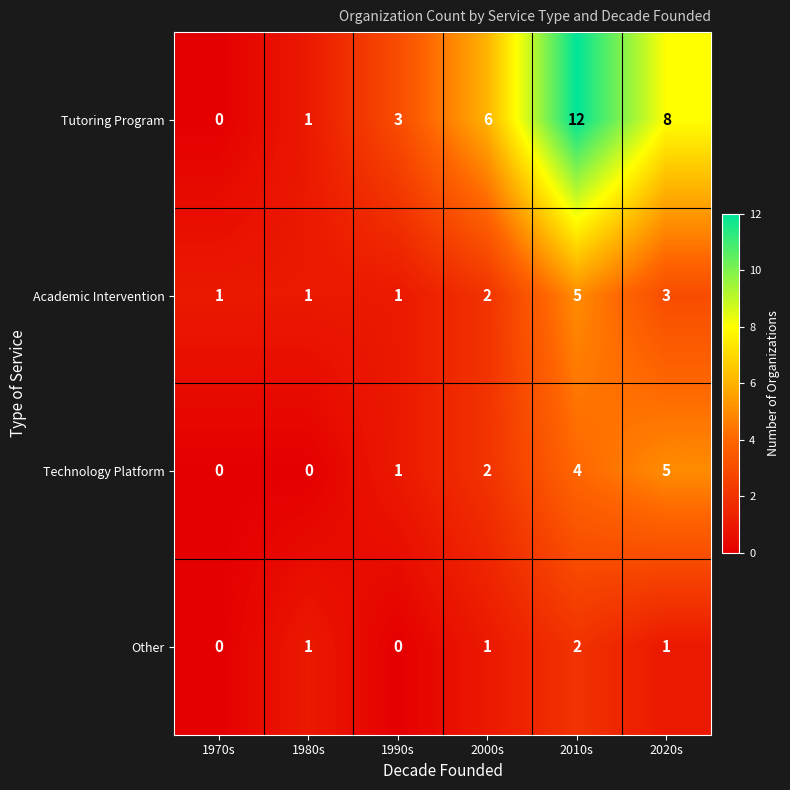

What is the greatest value displayed?

12